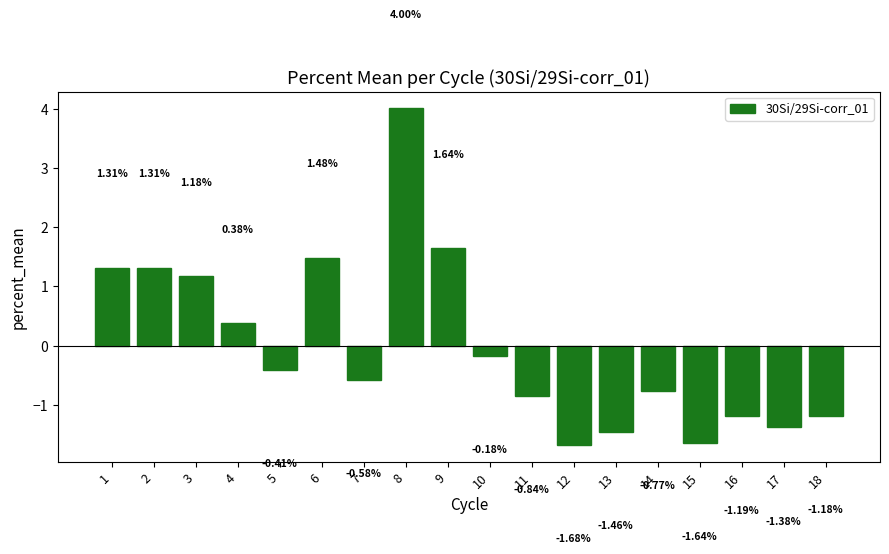

What is the difference between the maximum and minimum values?

5.7